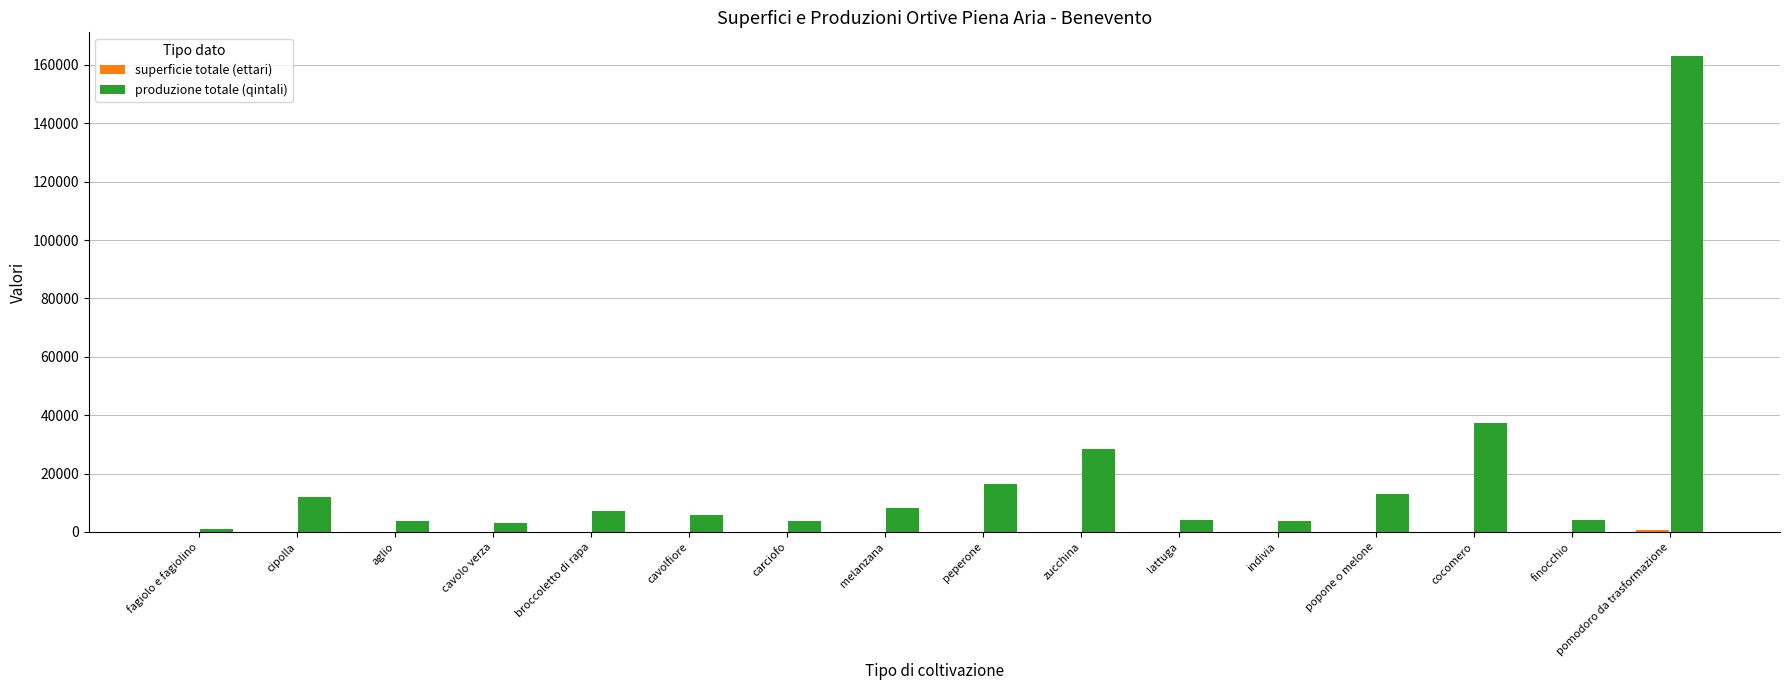

The produzione totale (qintali) series shows 5680 at cavolfiore. True or false?

True